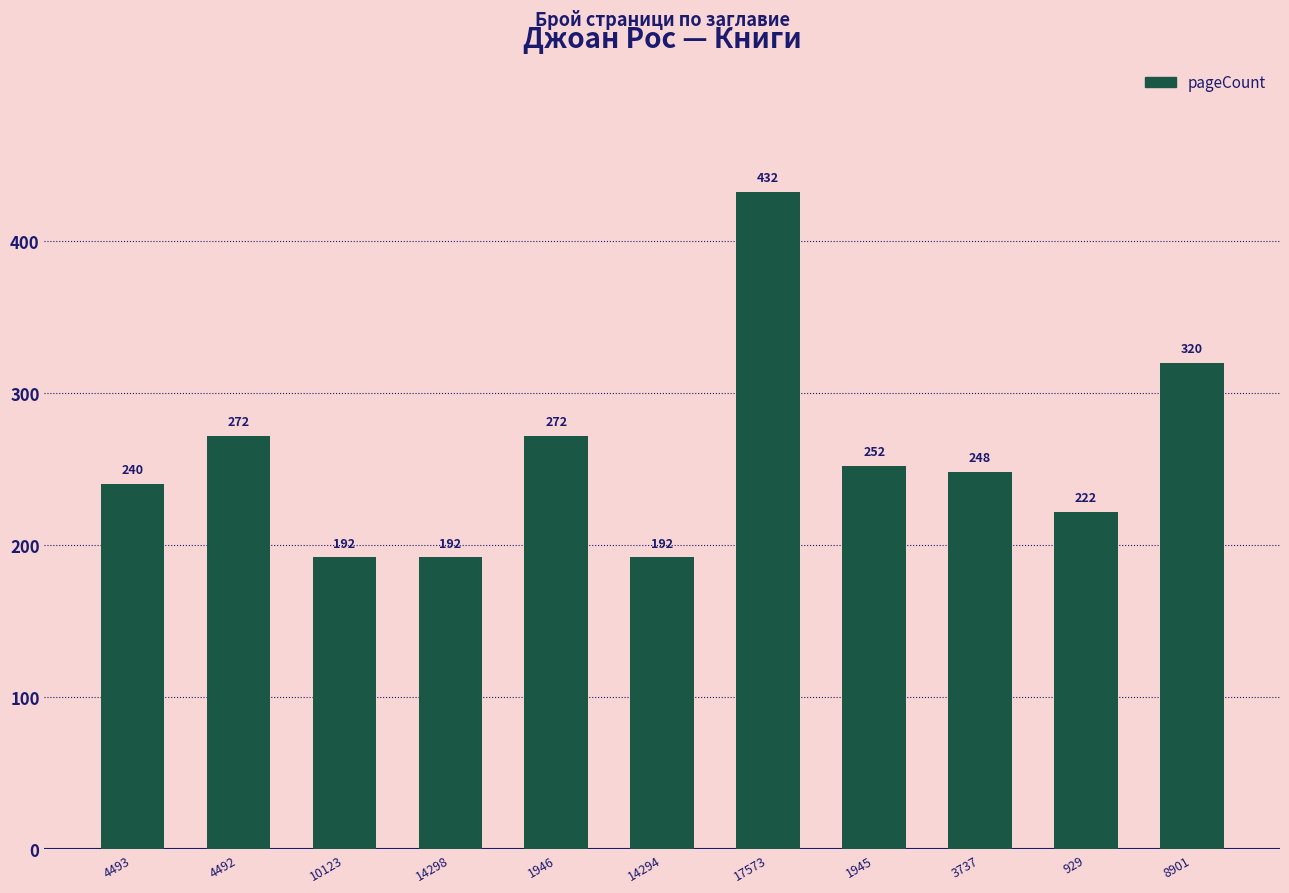

How many categories are shown in the chart?

11